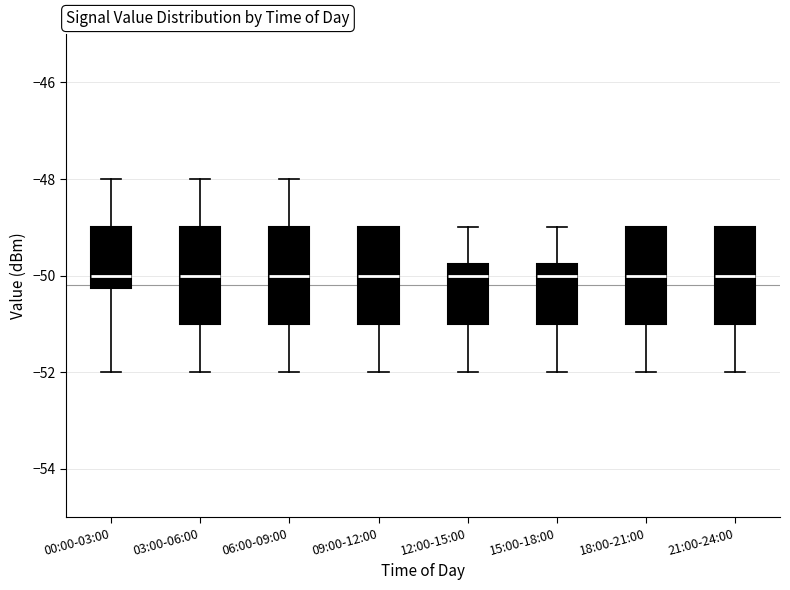

Reading left to right, transcribe this box plot: for each box, give where its median line is, the range the box spans, and where its two whiskers end, as read against the y-axis. The values are not printed on the chart, so give them approximately, as read against the axis.

00:00-03:00: median -50.0, box -50.2 to -49.0, whiskers -52.0 to -48.0
03:00-06:00: median -50.0, box -51.0 to -49.0, whiskers -52.0 to -48.0
06:00-09:00: median -50.0, box -51.0 to -49.0, whiskers -52.0 to -48.0
09:00-12:00: median -50.0, box -51.0 to -49.0, whiskers -52.0 to -49.0
12:00-15:00: median -50.0, box -51.0 to -49.8, whiskers -52.0 to -49.0
15:00-18:00: median -50.0, box -51.0 to -49.8, whiskers -52.0 to -49.0
18:00-21:00: median -50.0, box -51.0 to -49.0, whiskers -52.0 to -49.0
21:00-24:00: median -50.0, box -51.0 to -49.0, whiskers -52.0 to -49.0